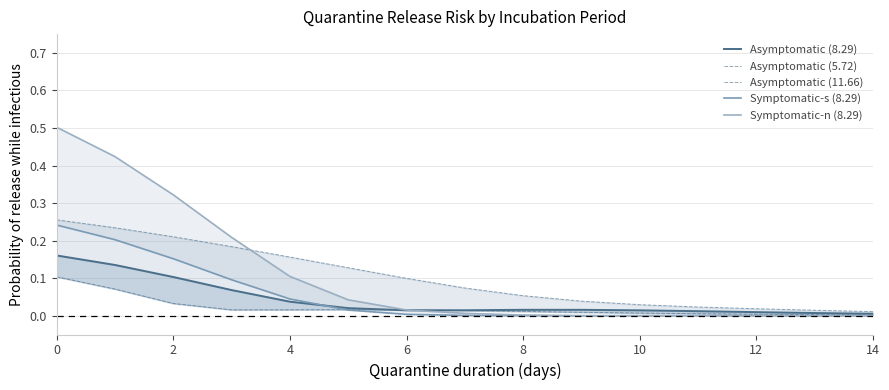

What is the difference between the second highest and second lowest values in the Asymptomatic (5.72) series?

0.1